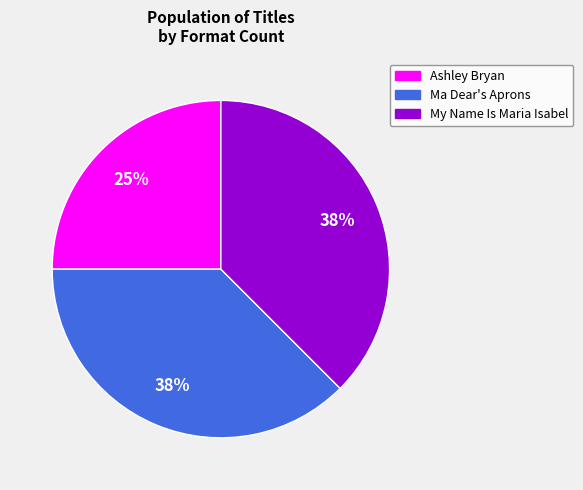

Which slice is the smallest?

Ashley Bryan